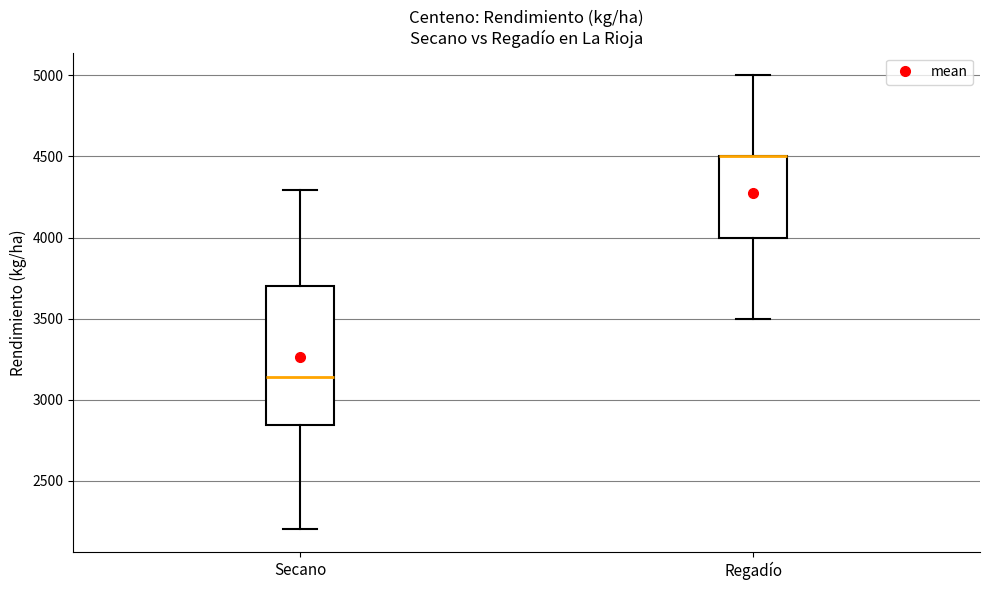

Reading left to right, transcribe this box plot: for each box, give where its median line is, the range the box spans, and where its two whiskers end, as read against the y-axis. The values are not printed on the chart, so give them approximately, as read against the axis.

Secano: median 3150, box 2850 to 3700, whiskers 2200 to 4300
Regadío: median 4500 (drawn on the box's upper edge), box 4000 to 4500, whiskers 3500 to 5000